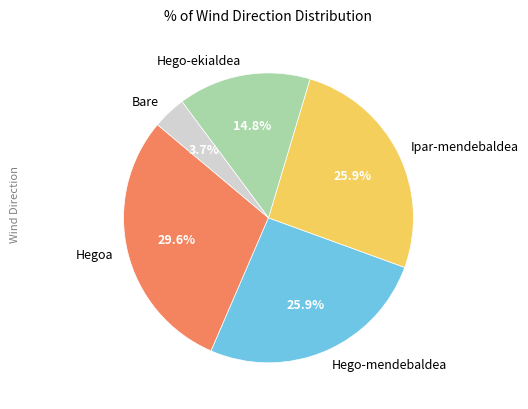

Which category has the smallest portion of the pie?

Bare